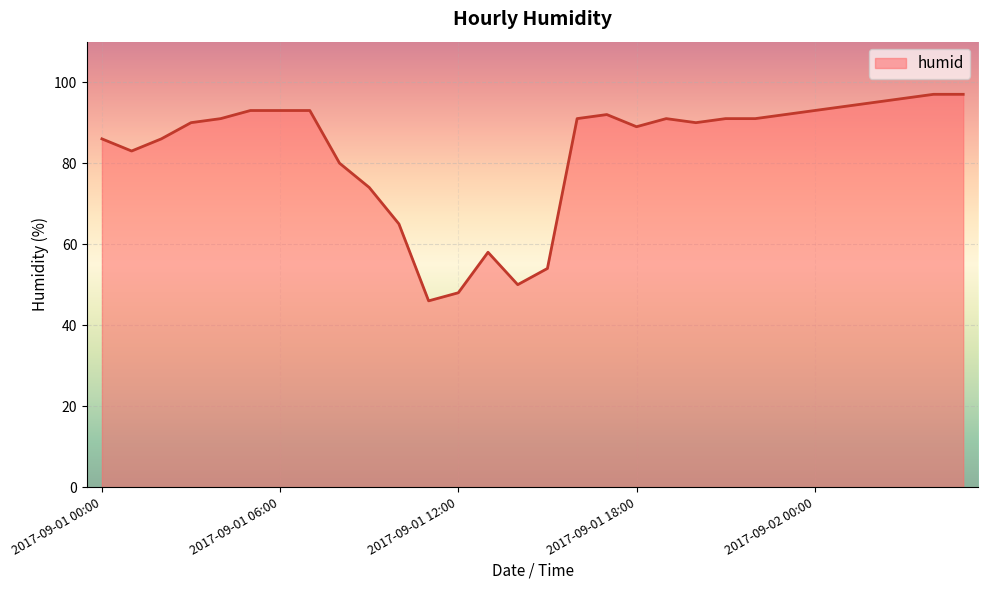

What is the greatest value displayed?

97